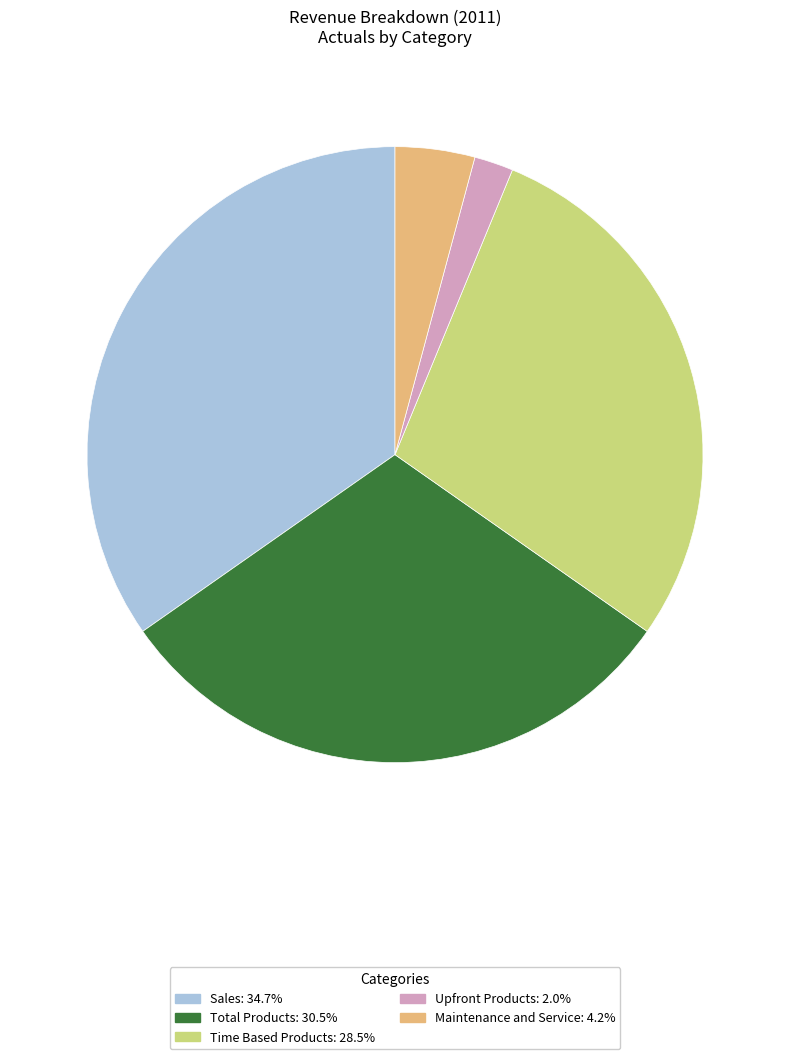

Rank the categories by value from highest to lowest.

Sales, Total Products, Time Based Products, Maintenance and Service, Upfront Products